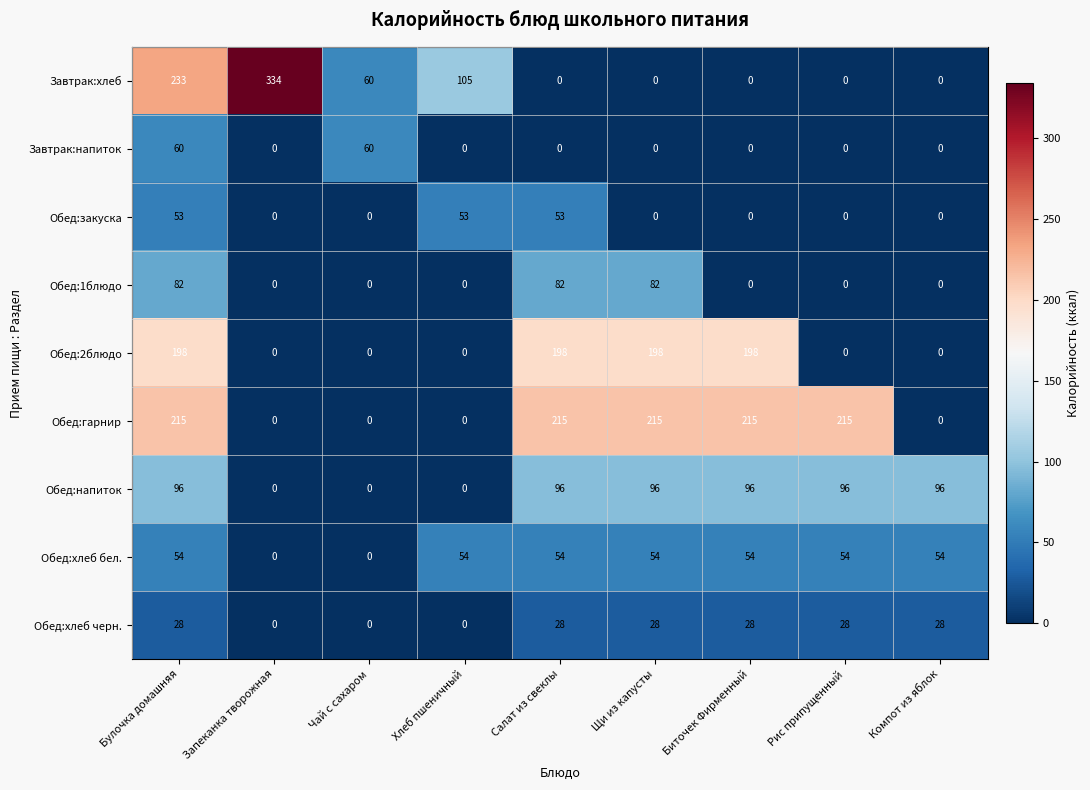

True or false: Обед:гарнир has a value of 0 at Компот из яблок.

True